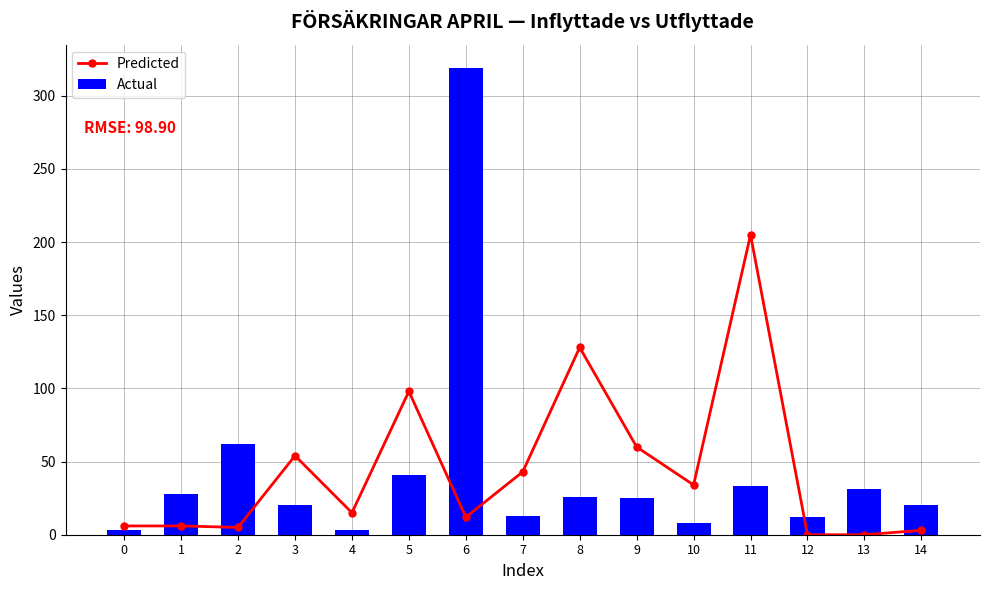

Between 3 and 14, which series saw the biggest shift?

Predicted